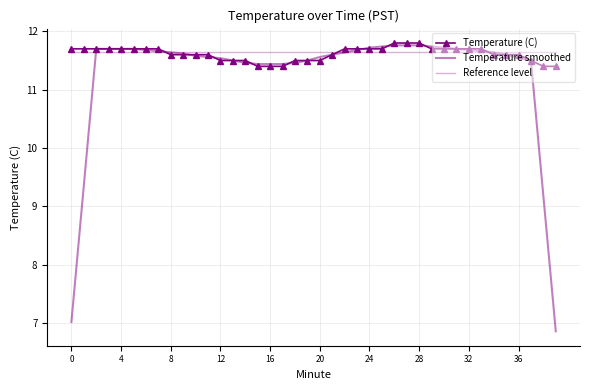

What is the difference between the second highest and second lowest values in the Temperature (C) series?

0.4